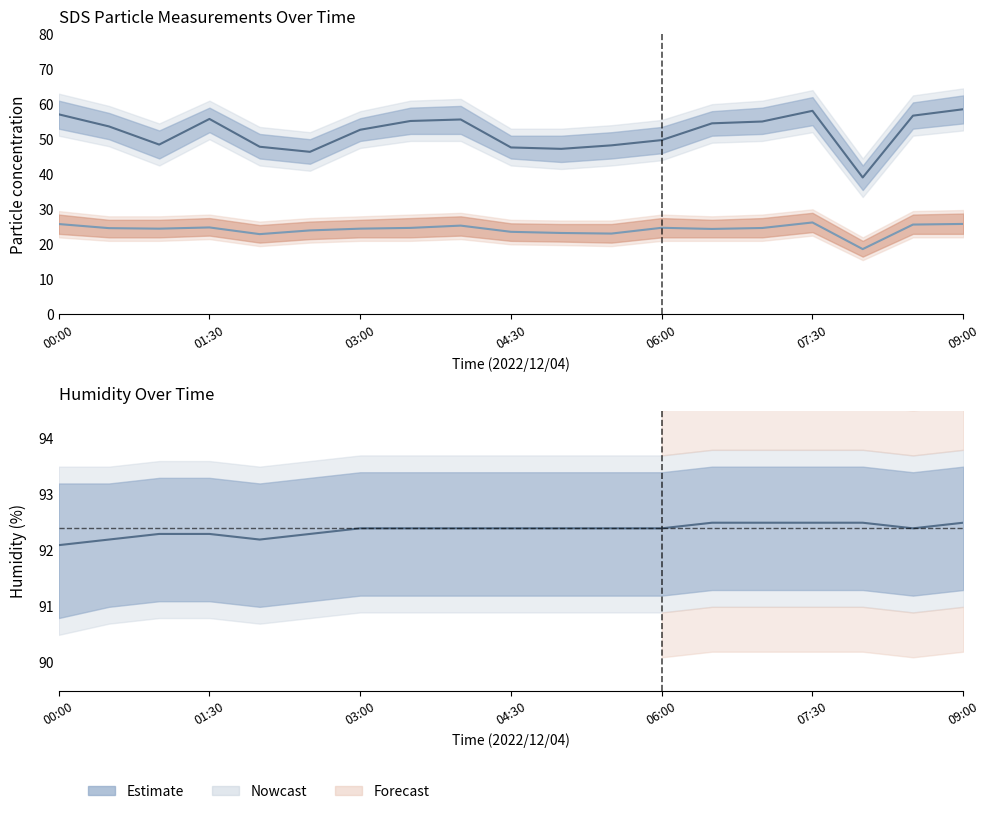

What is the difference between the second highest and second lowest values in the SDS_P2 series?

2.9